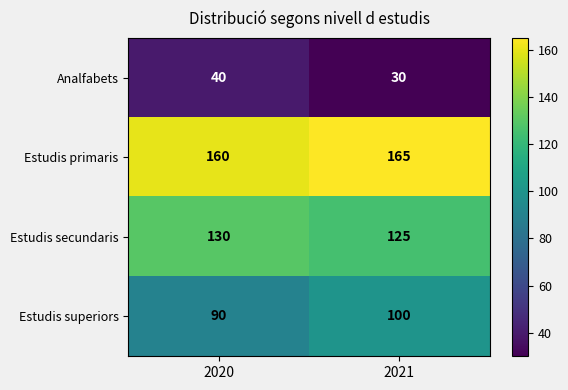

What is the maximum value shown in the chart?

165